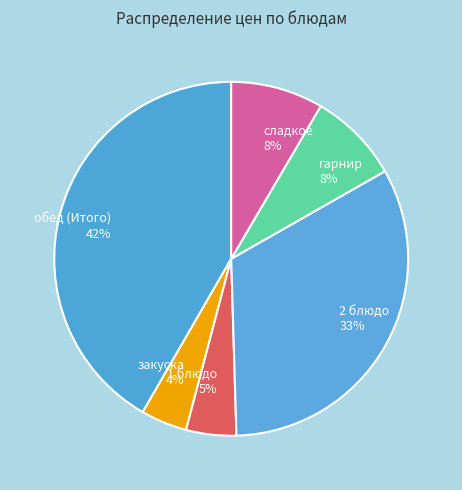

Does any single category account for the majority?

No